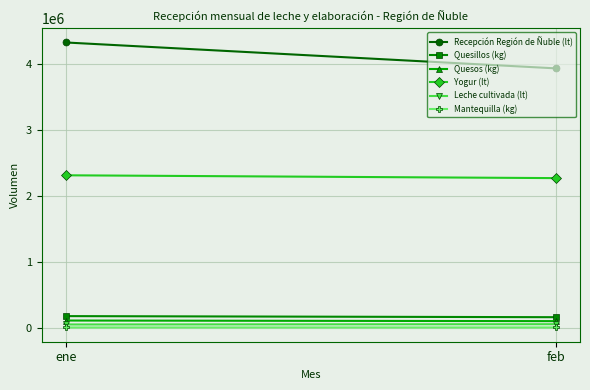

Is it true that Recepción Región de Ñuble (lt) equals 2248426 at feb?

False